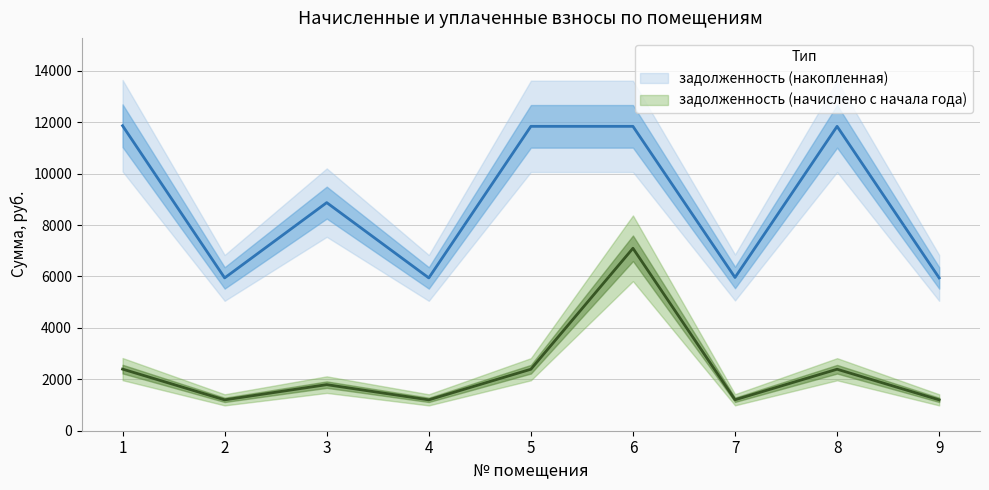

Which label corresponds to the smallest value in the chart?

2